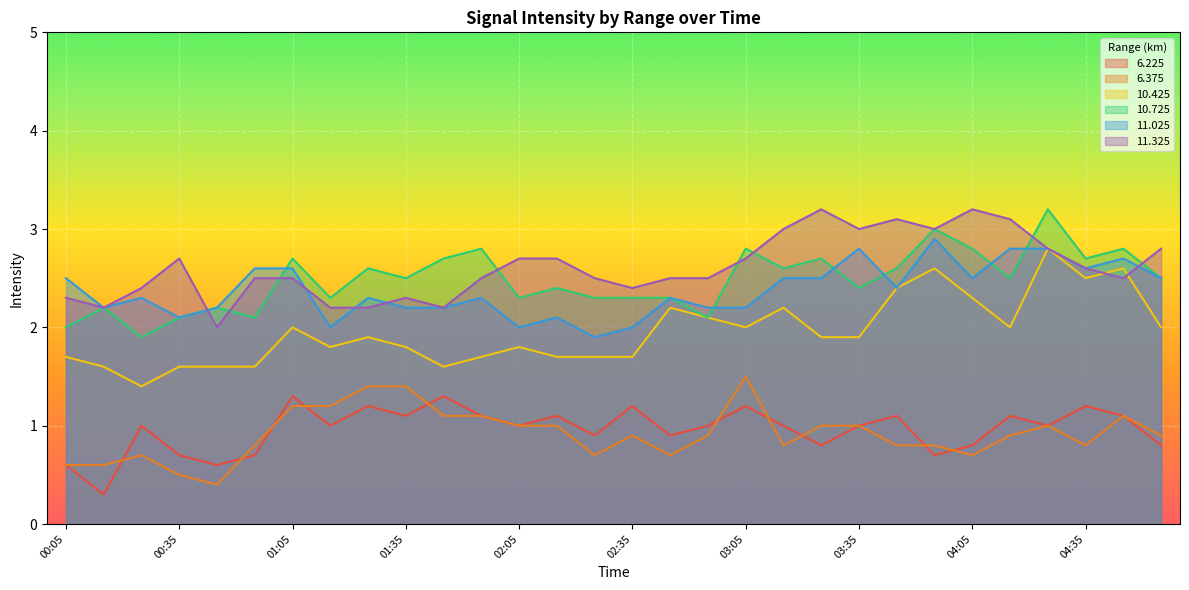

What is the label of the 4th point from the right?

04:25